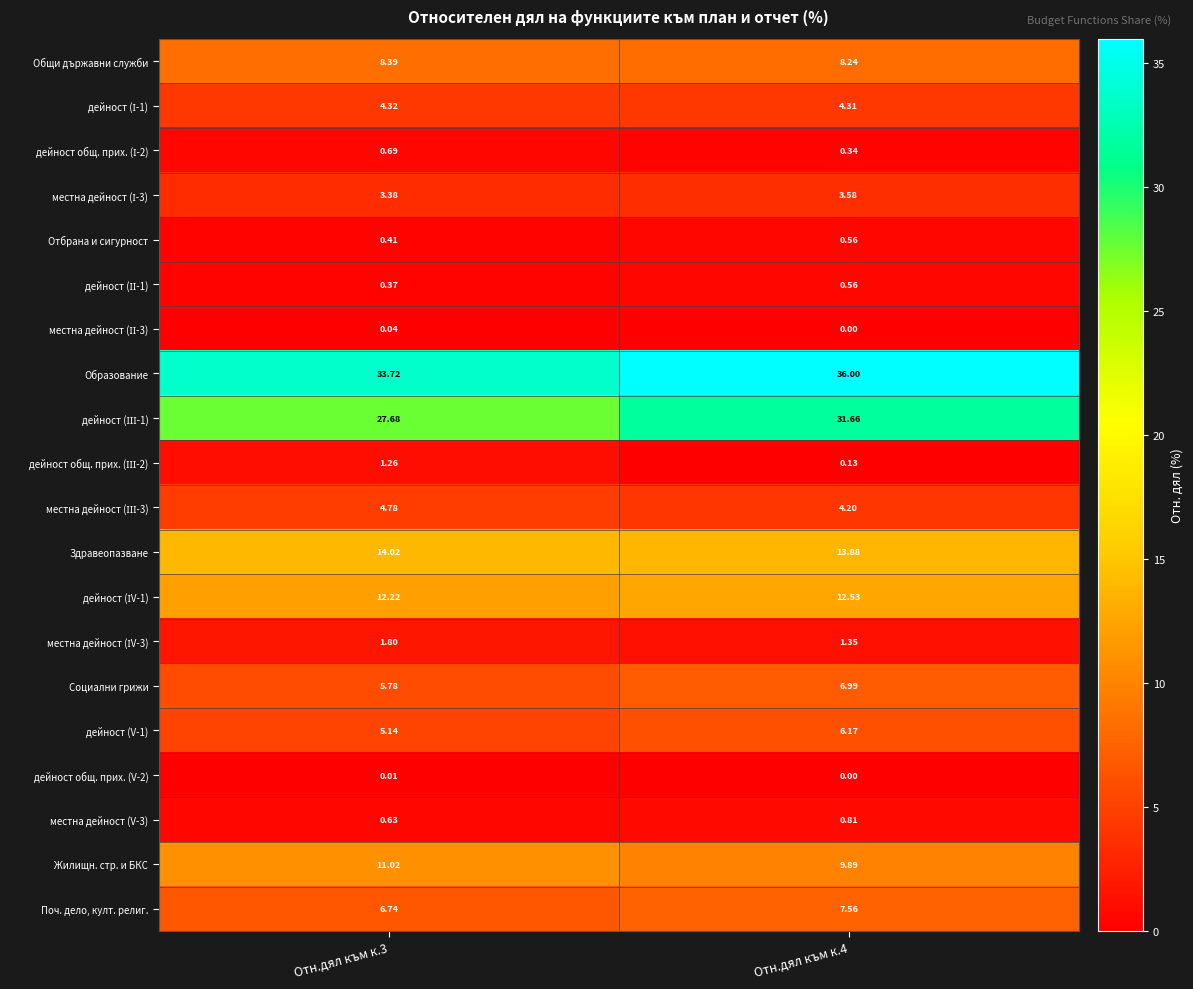

Is the value of Социални грижи at Отн.дял към к.3 greater than the value of Отбрана и сигурност at Отн.дял към к.3?

Yes